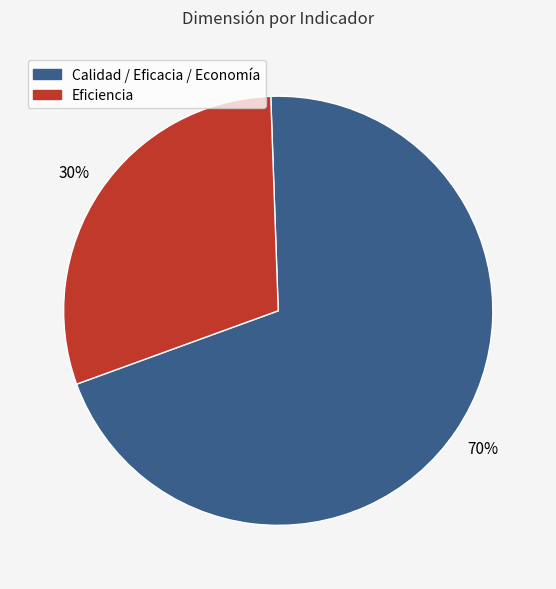

Between Eficiencia and Calidad / Eficacia / Economía, which is larger?

Calidad / Eficacia / Economía